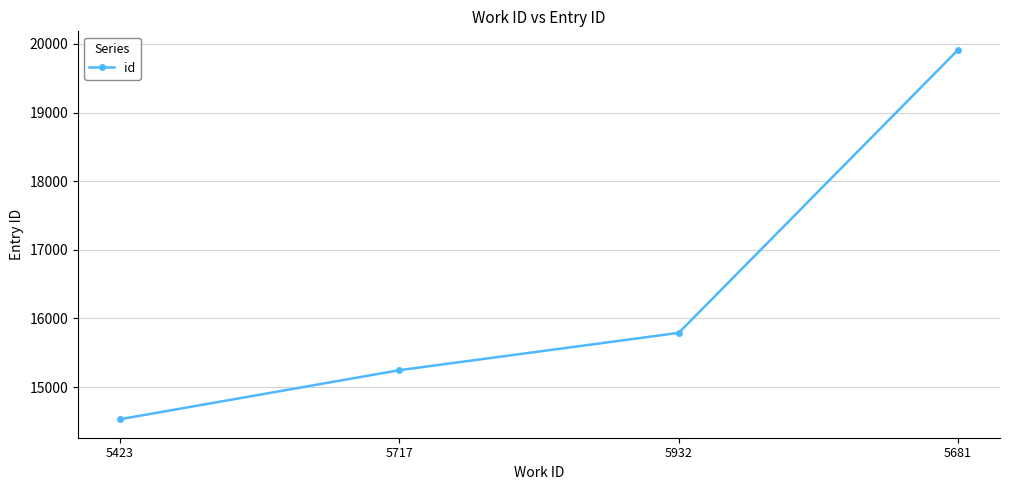

Rank the categories by value from highest to lowest.

5681, 5932, 5717, 5423